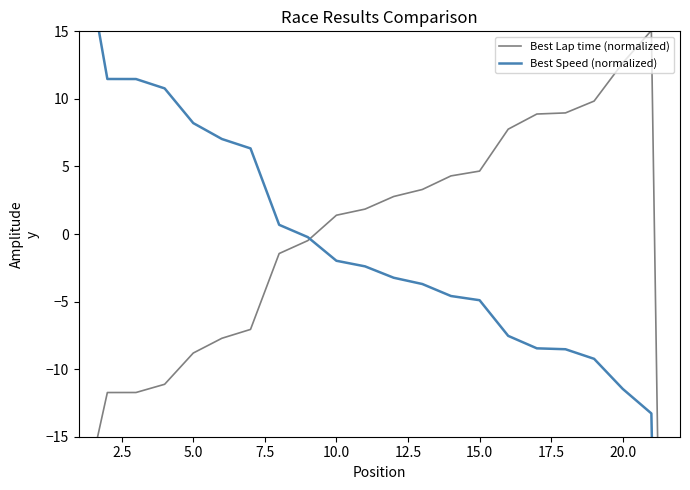

Reading left to right, what are all the values shown in this chart?

Best Lap time (normalized): -21.3	-11.7	-11.7	-11.1	-8.8	-7.7	-7.1	-1.4	-0.5	1.4	1.8	2.8	3.3	4.3	4.7	7.8	8.9	9.0	9.8	12.7	15.1	-123.2
Best Speed (normalized): 23.5	11.5	11.5	10.8	8.2	7.0	6.3	0.7	-0.2	-2.0	-2.4	-3.2	-3.7	-4.6	-4.9	-7.5	-8.5	-8.5	-9.2	-11.5	-13.3	-116.3